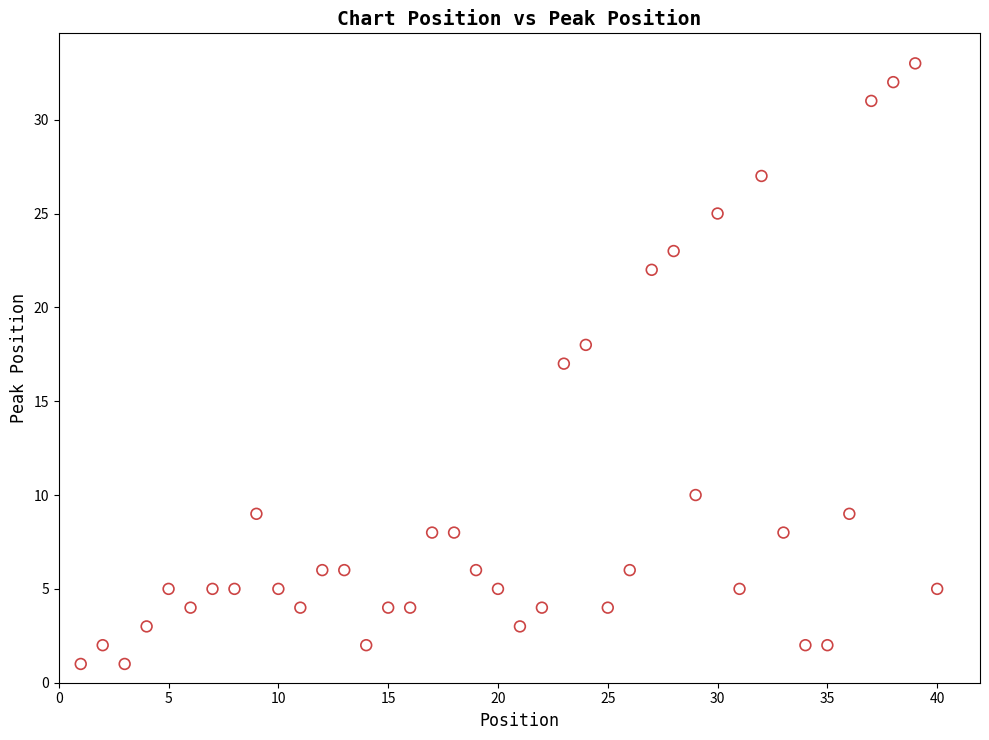

What is the range of Y values (max minus min)?

32